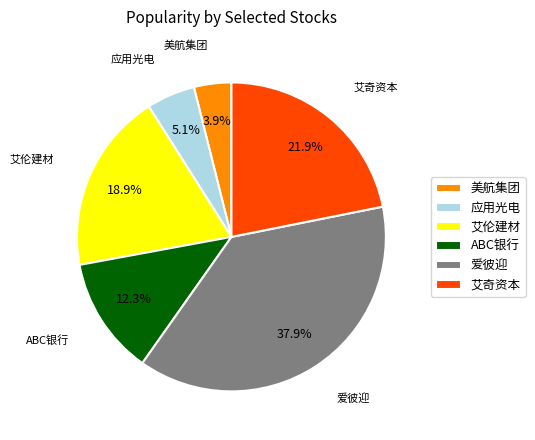

How much of the chart is everything except ABC银行?

87.7%